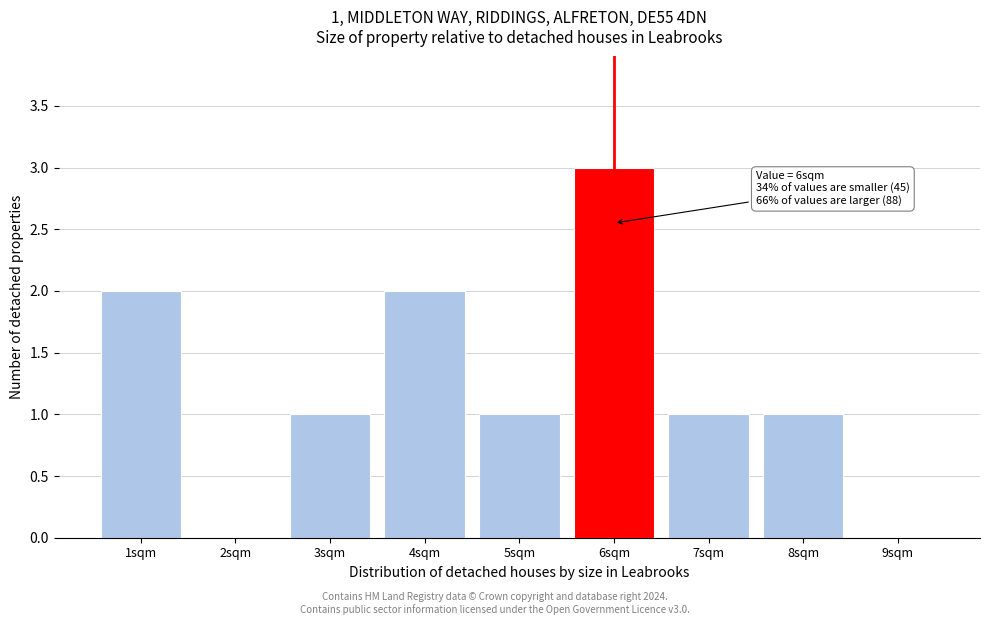

Reading left to right, transcribe all the data shown in this chart.

1sqm=2	2sqm=0	3sqm=1	4sqm=2	5sqm=1	6sqm=3	7sqm=1	8sqm=1	9sqm=0